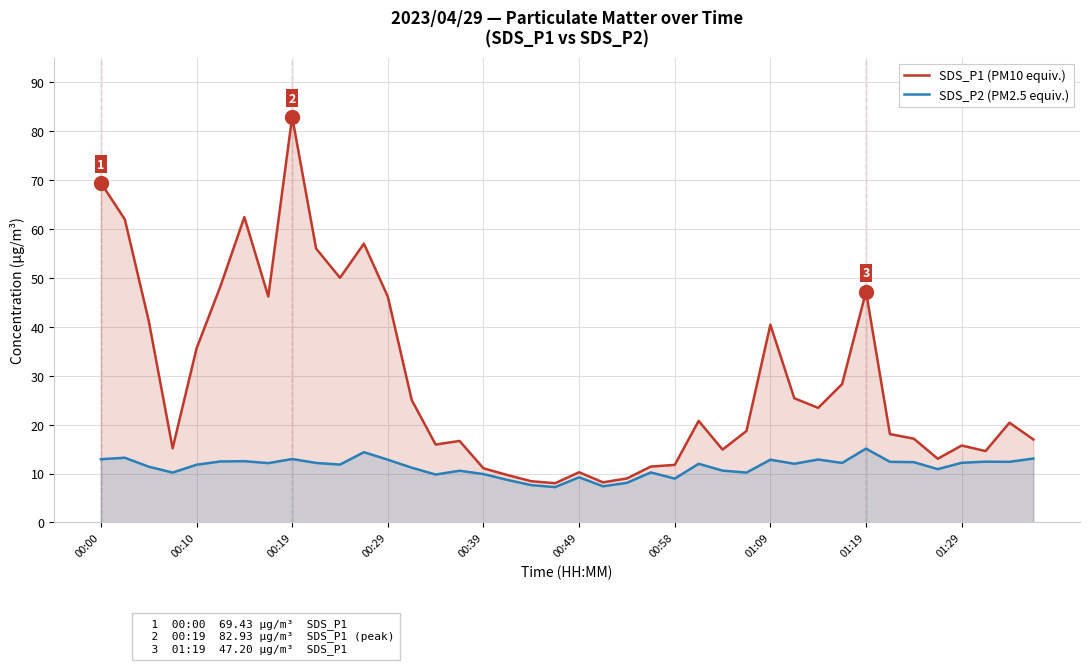

Does the chart have visible grid lines?

Yes